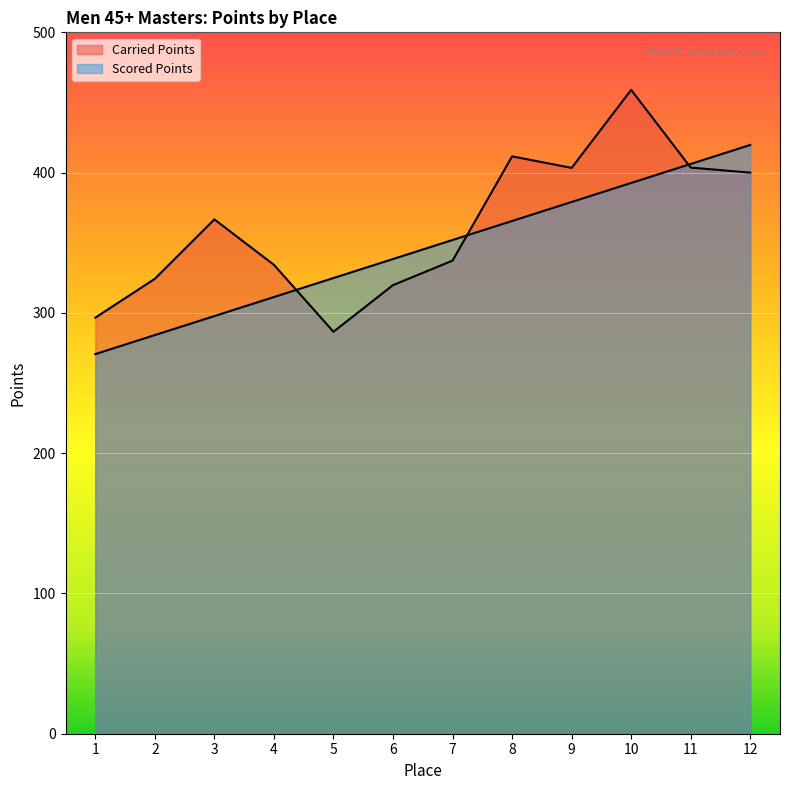

Read the Scored Points value at 2.

284.2